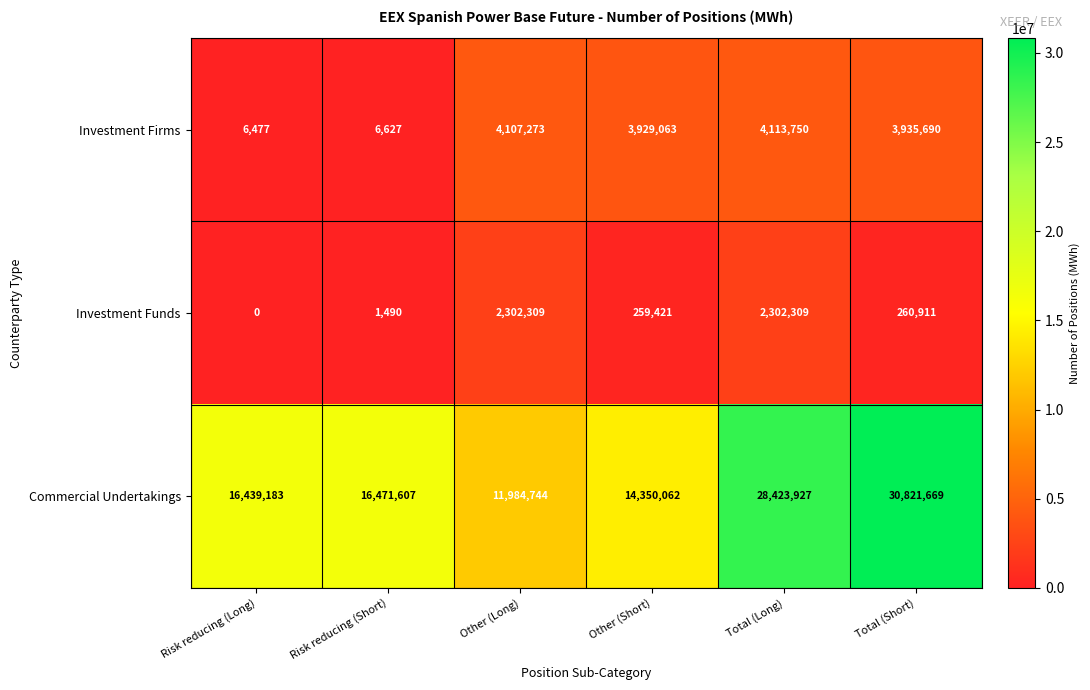

What is the spread (max minus min) of values at Risk reducing (Short)?

16470117